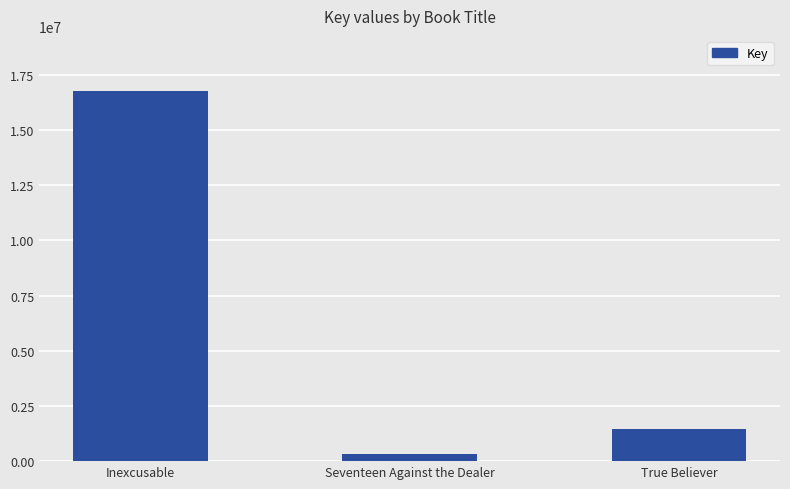

Which category has the highest value across all series?

Inexcusable